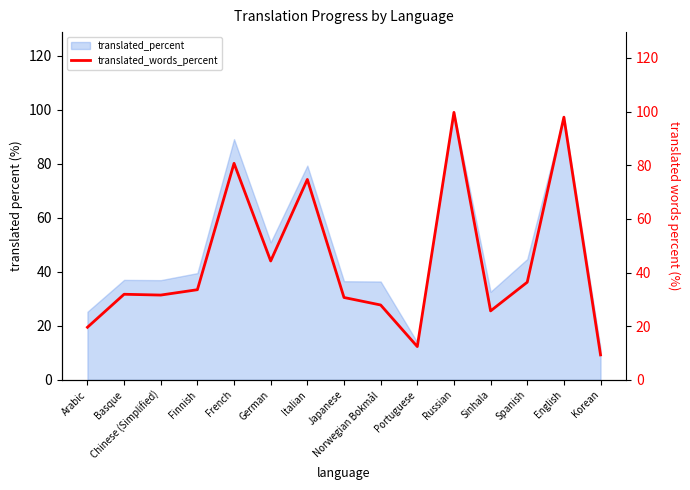

What is the maximum value shown in the chart?

99.7